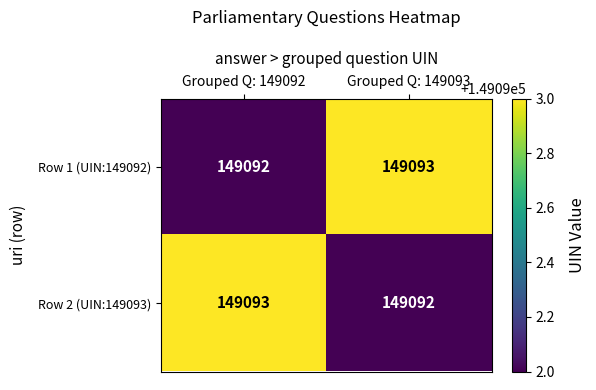

What value does the Row 2 (UIN:149093) series have at Grouped Q: 149092?

149093